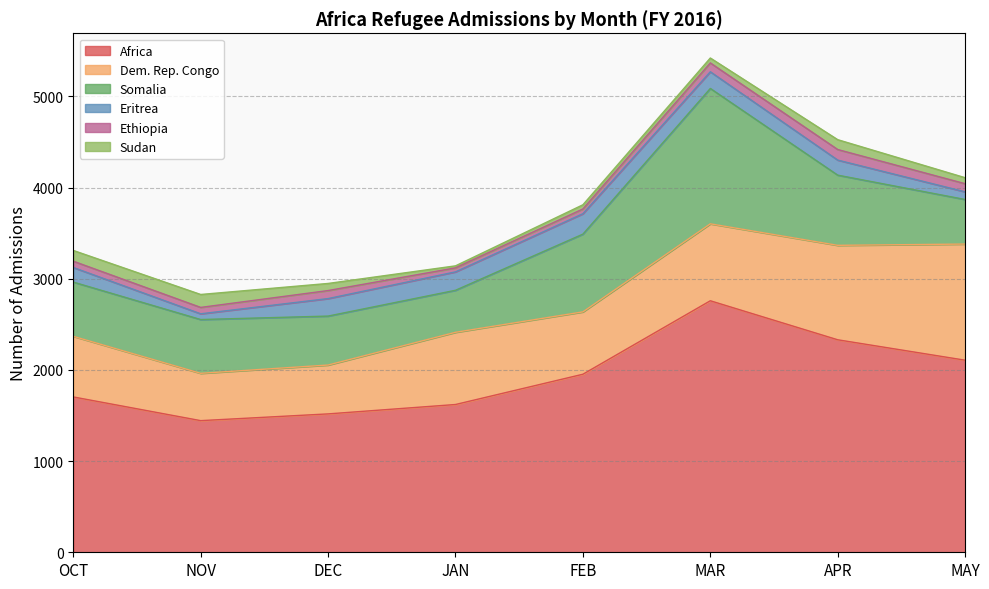

What are all the series names shown in the legend?

Africa, Dem. Rep. Congo, Somalia, Eritrea, Ethiopia, Sudan